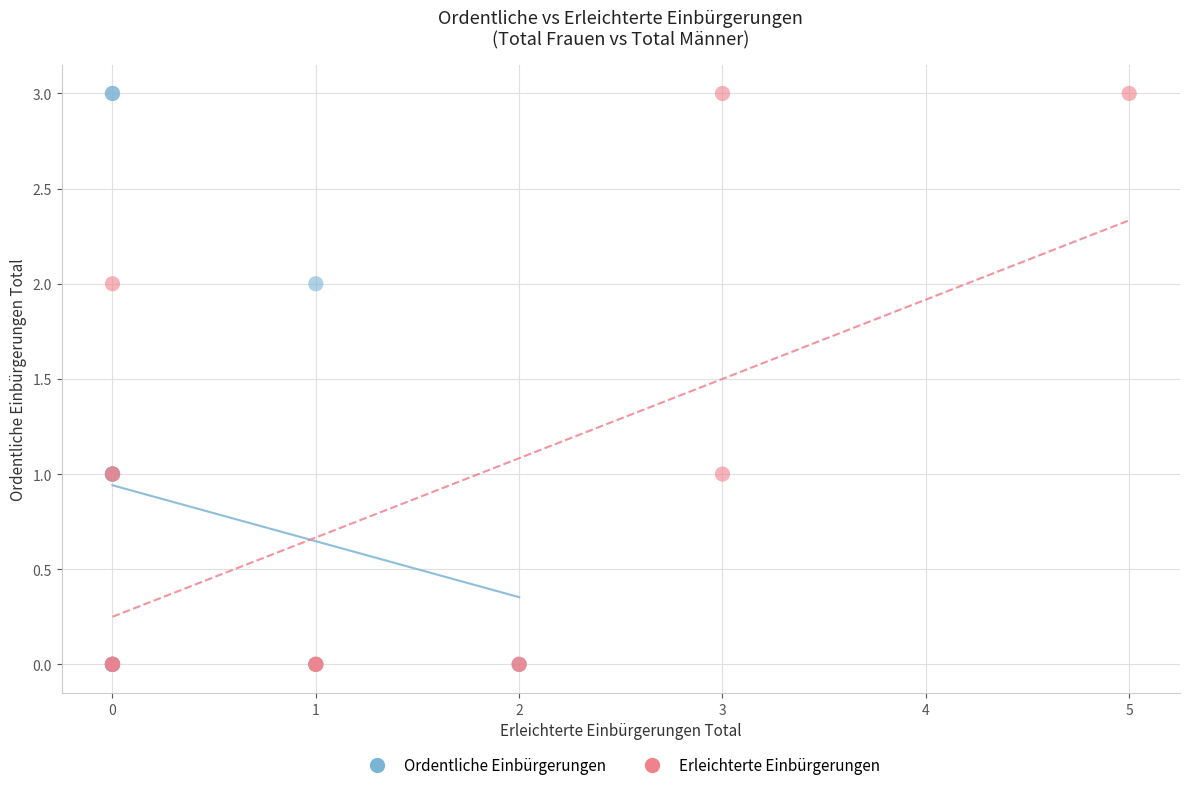

What are all the series names shown in the legend?

Ordentliche Einbürgerungen, Erleichterte Einbürgerungen